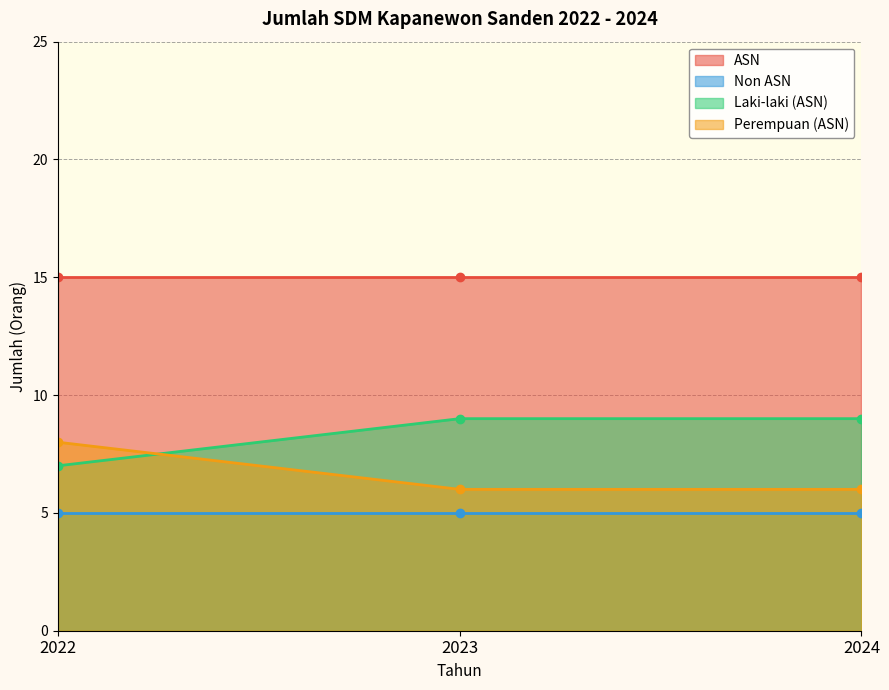

How many data points in Perempuan (ASN) are above 6?

1